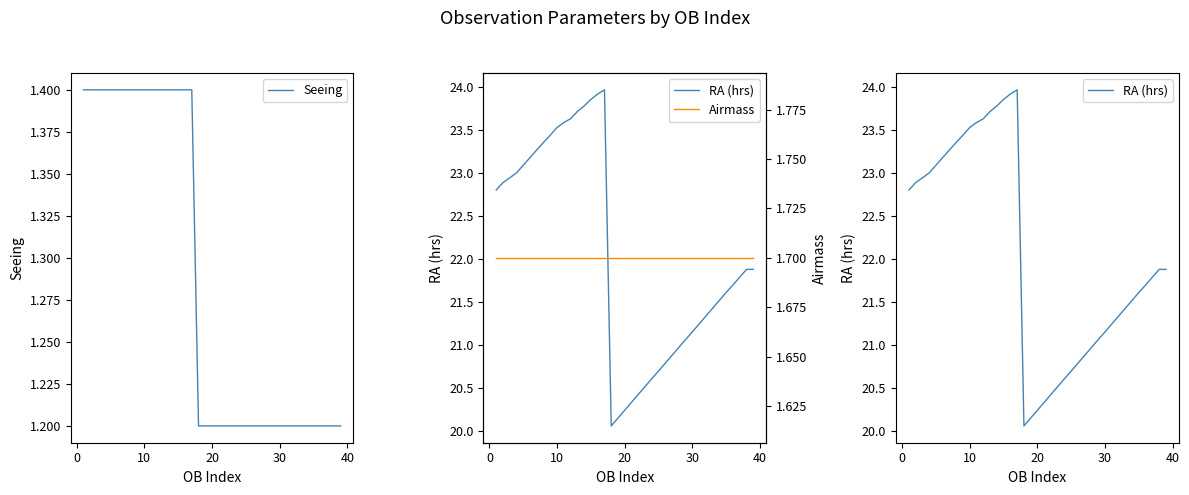

How many lines are shown in the chart?

3